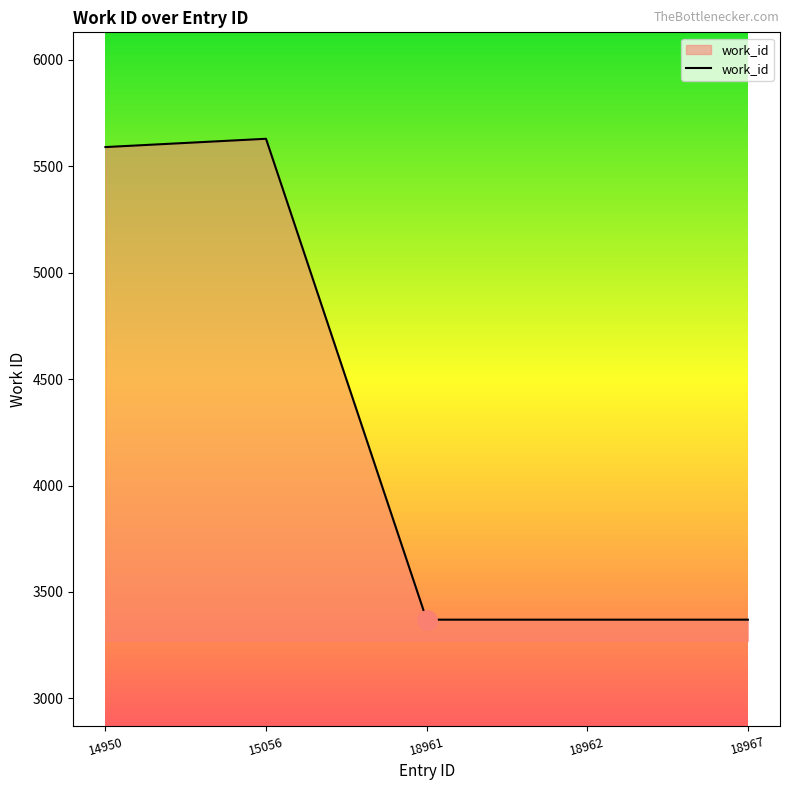

True or false: the data shows 4818 at 18962.

False